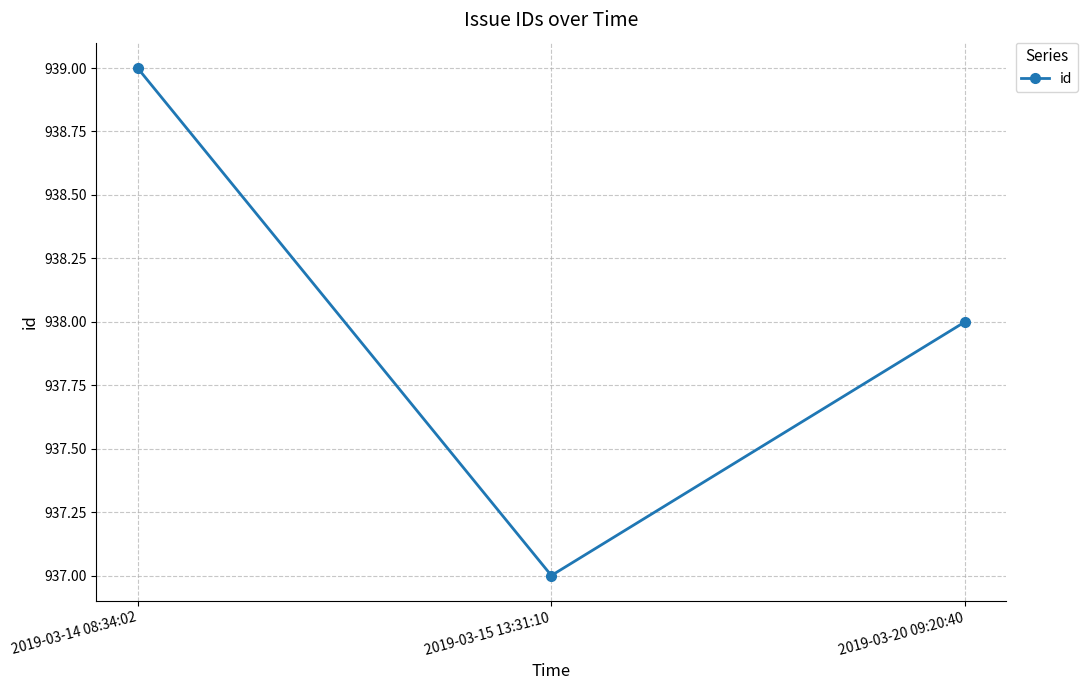

The chart shows a value of 939 at 2019-03-14 08:34:02. True or false?

True